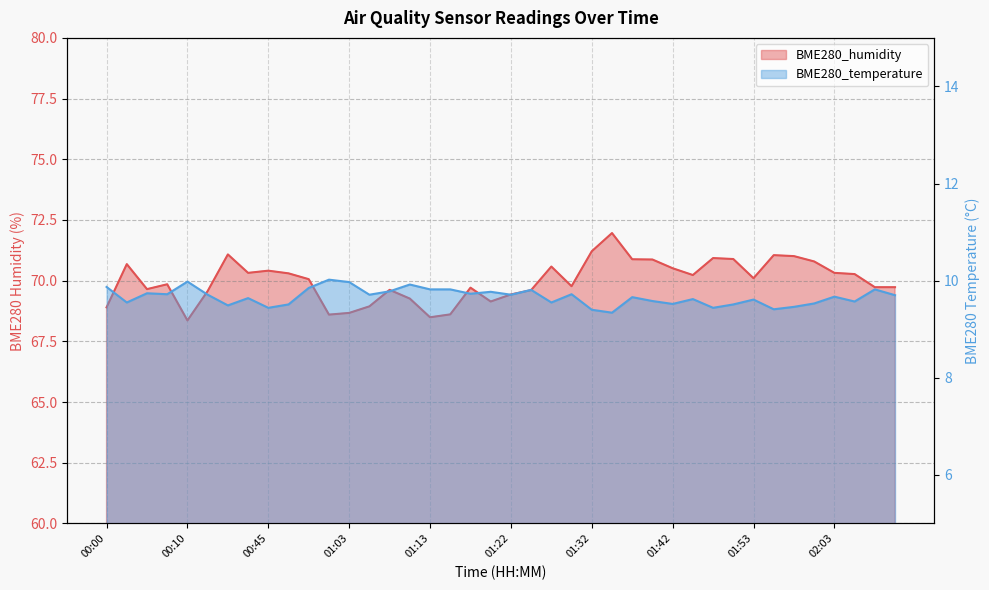

The BME280_humidity series shows 33.1 at 01:37. True or false?

False